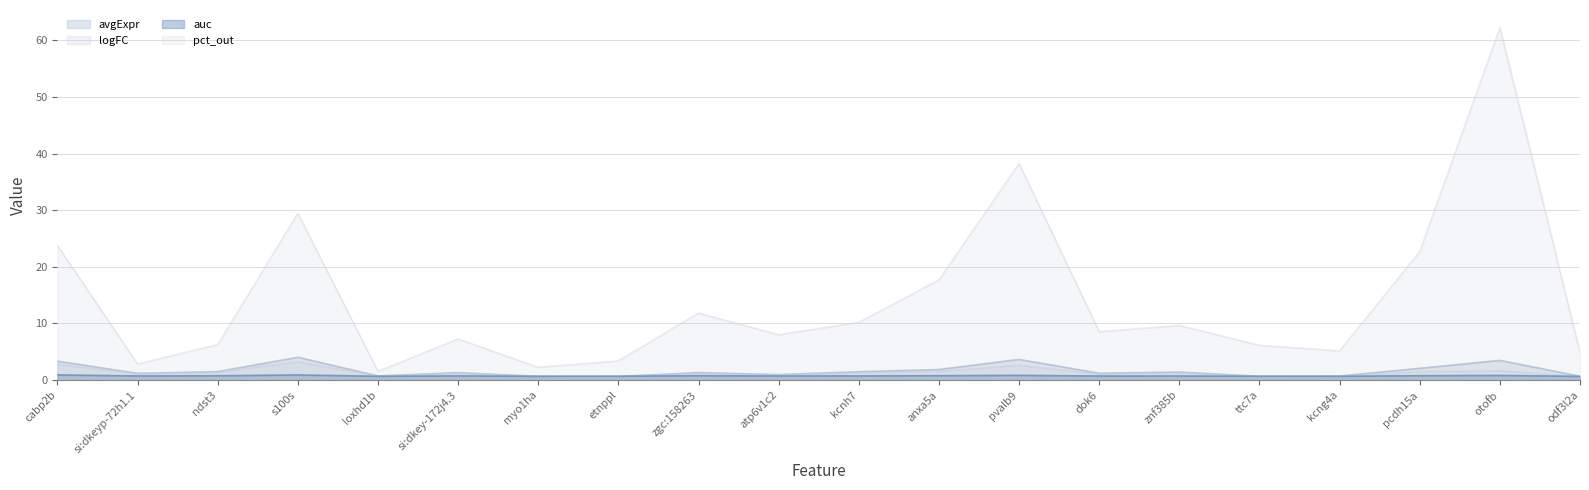

Which series has the largest total across all categories?

pct_out